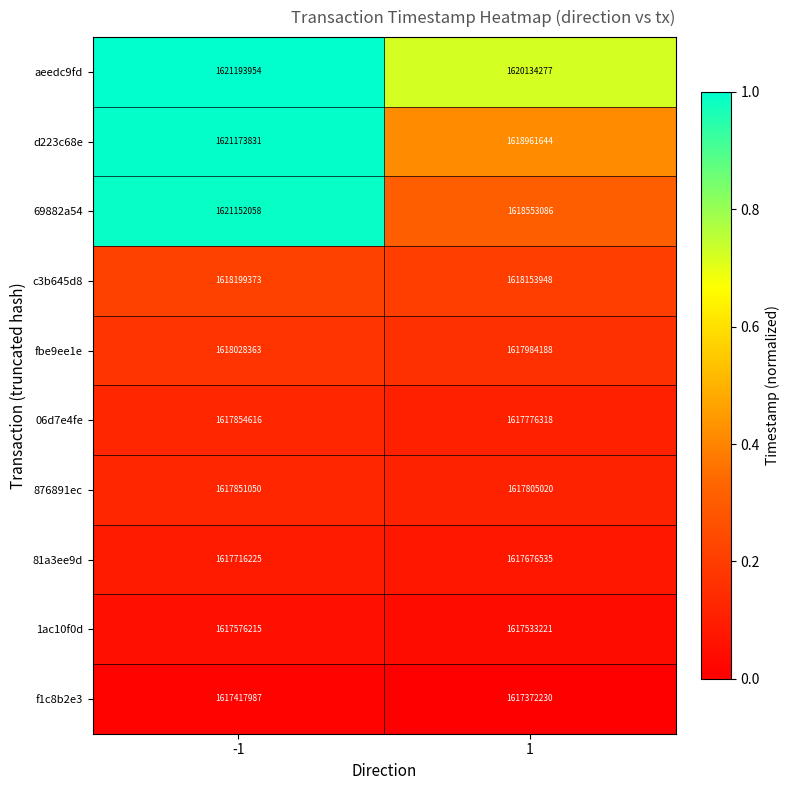

Between -1 and 1, which series saw the biggest shift?

69882a54